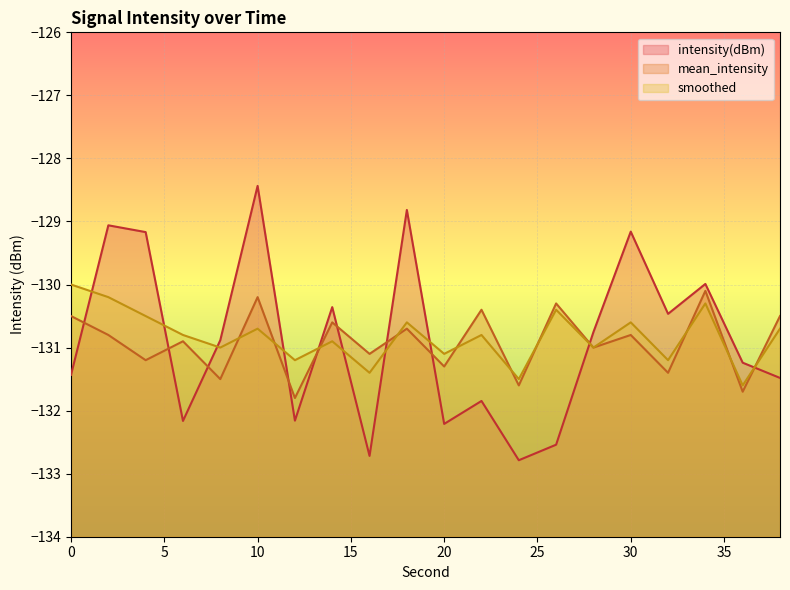

In intensity(dBm), how many points are lower than both neighbors (excluding endpoints)?

6